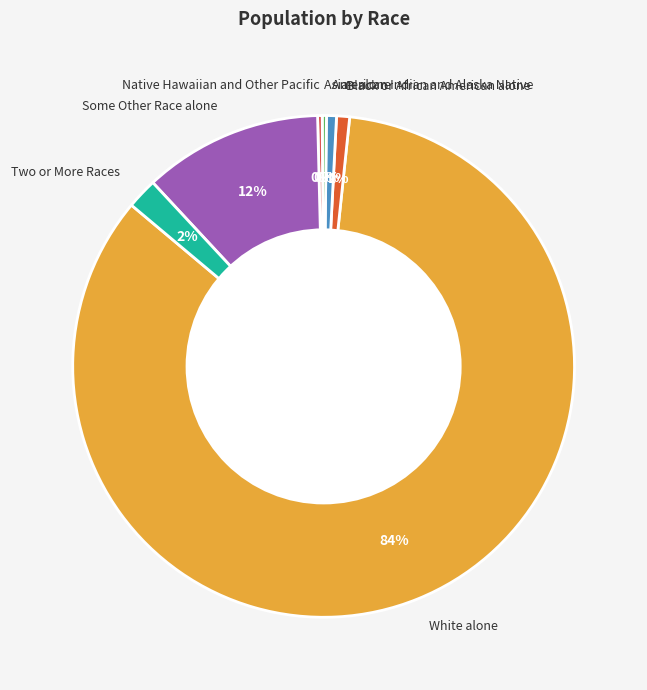

To the nearest percent, what is the difference between the largest and smallest slice percentages?

84%